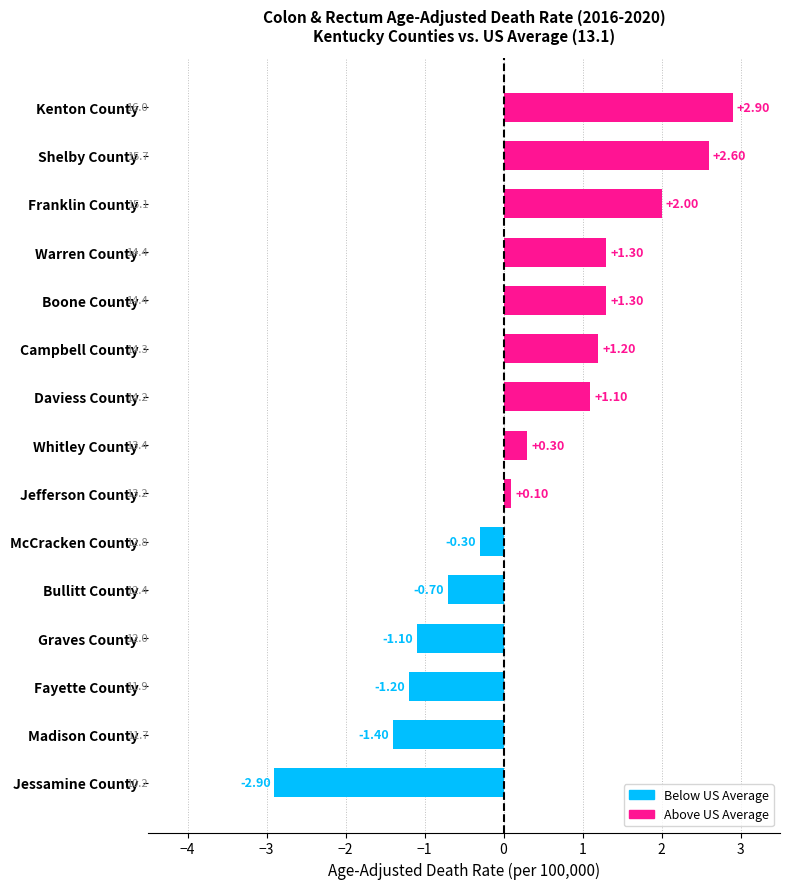

Which category has the highest value across all series?

Kenton County